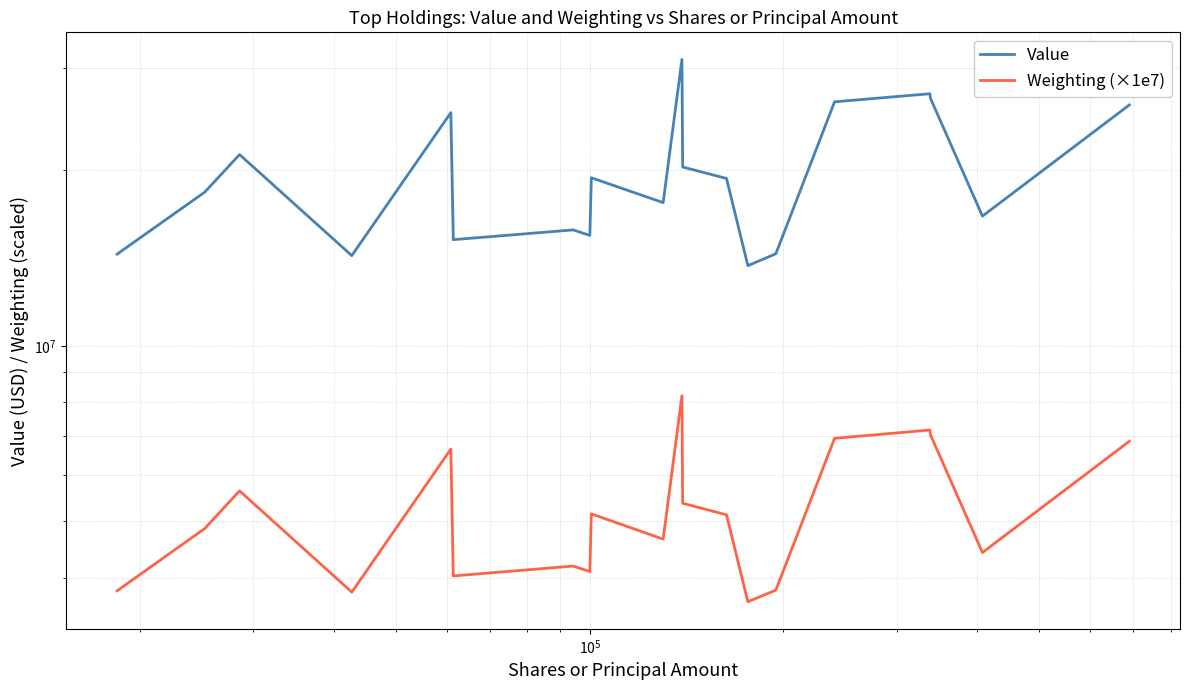

Count the number of categories in the chart.

20